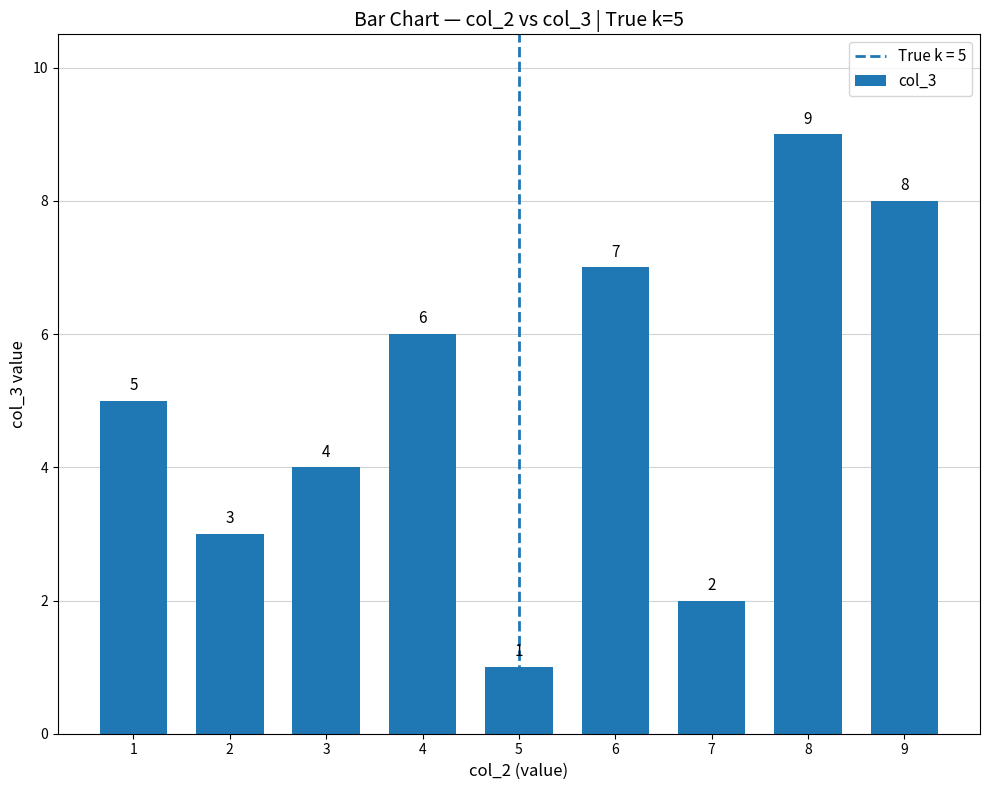

What is the value of the 7th bar from the left?

2